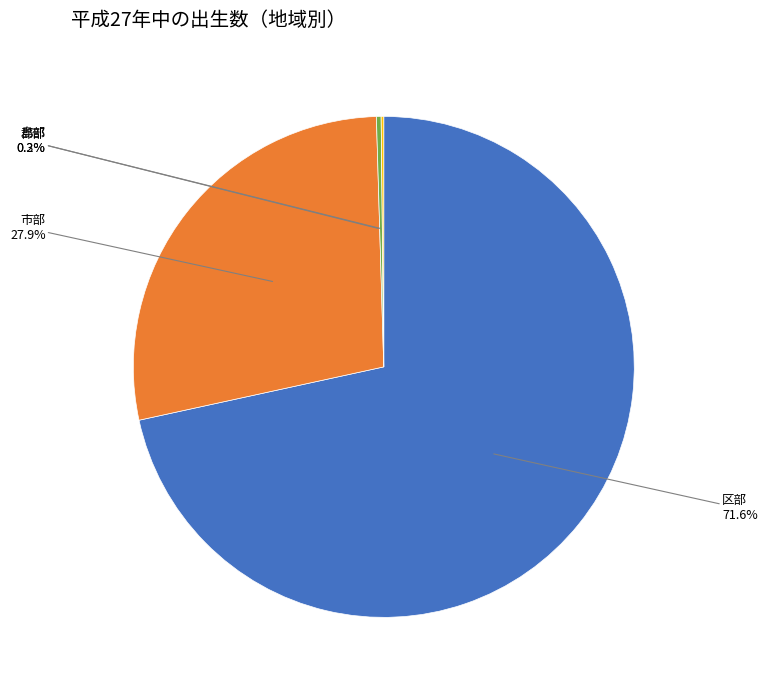

Approximately how many times larger is the value at 区部 compared to 郡部?

236.4